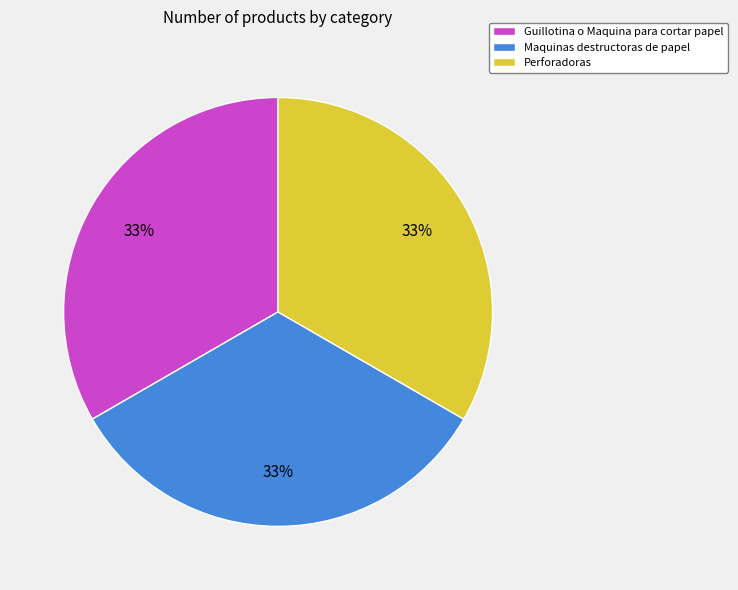

Is the sum of Perforadoras and Maquinas destructoras de papel greater than half?

Yes